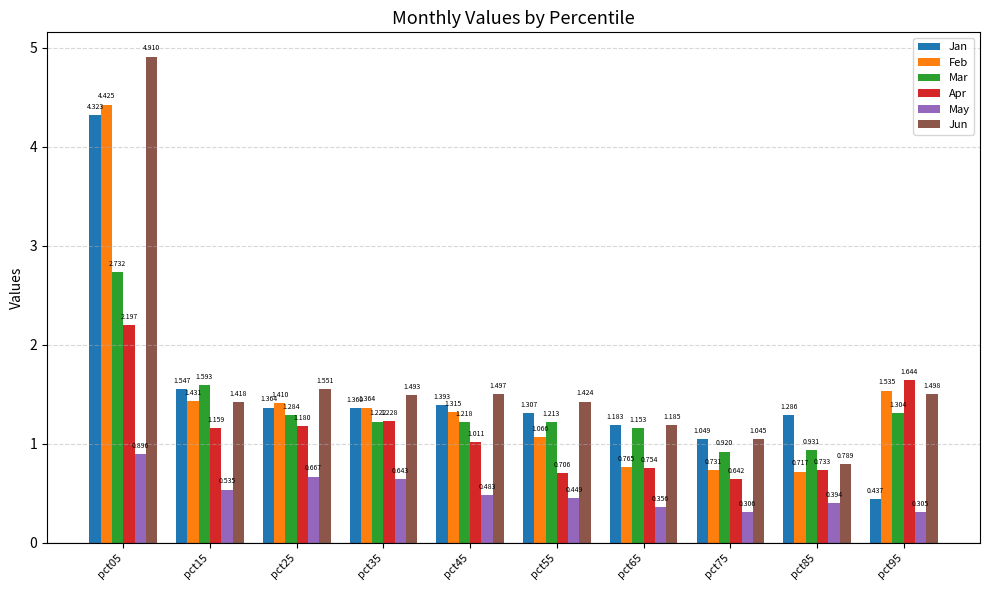

List the series in order of their peak value, lowest first.

May, Apr, Mar, Jan, Feb, Jun